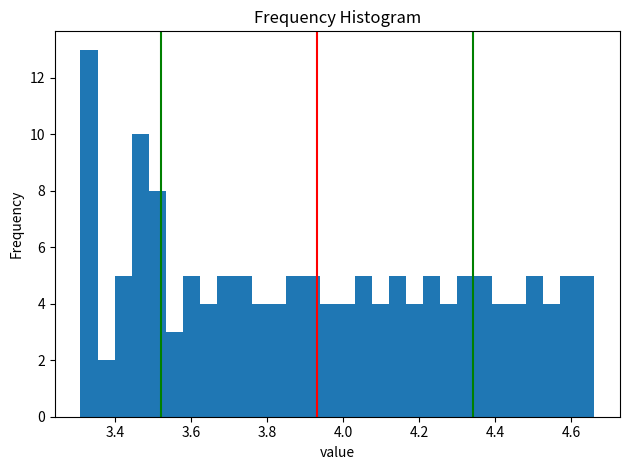

Read against the x-axis, roughly where is the centre of the tallest bar?

3.34